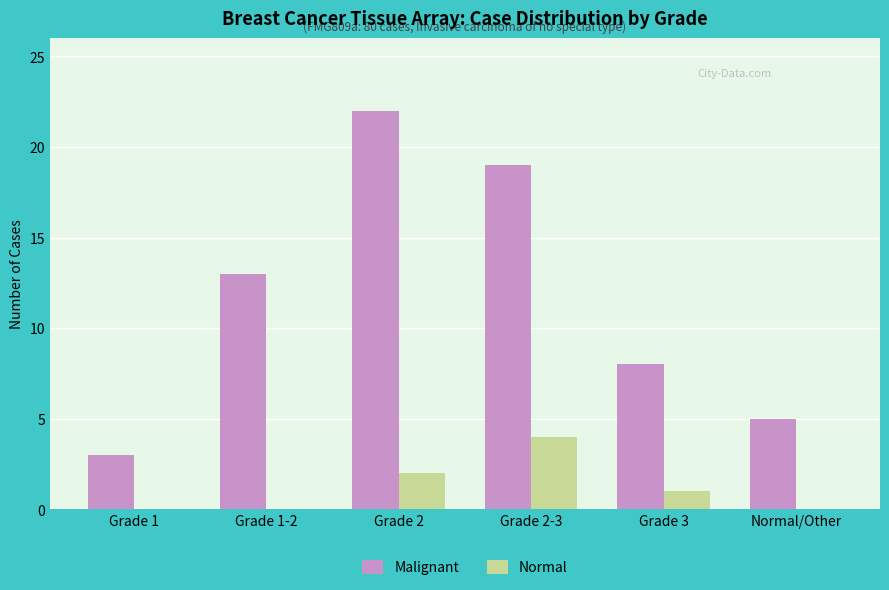

The Malignant series shows 22 at Grade 2. True or false?

True